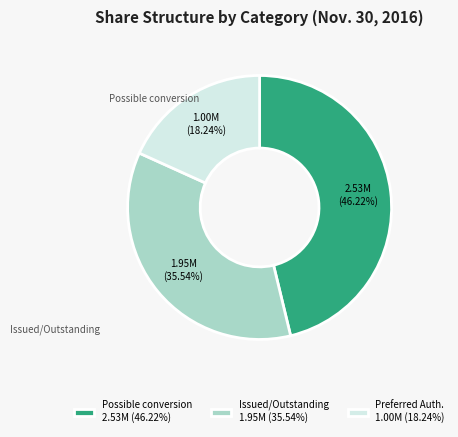

Does Preferred Auth. 1.00M (18.24%) account for over 50% of the chart?

No